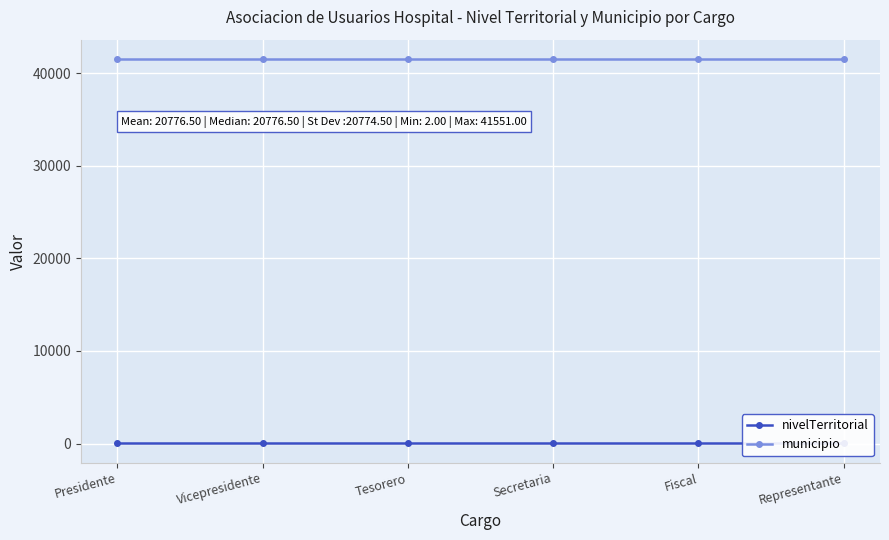

Where is municipio nearest to the value 41551?

Presidente